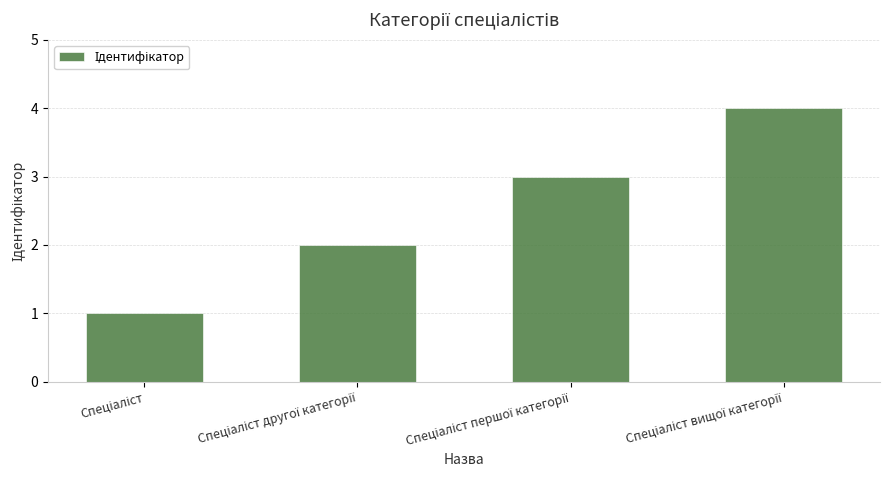

What is the difference between the maximum and minimum values?

3